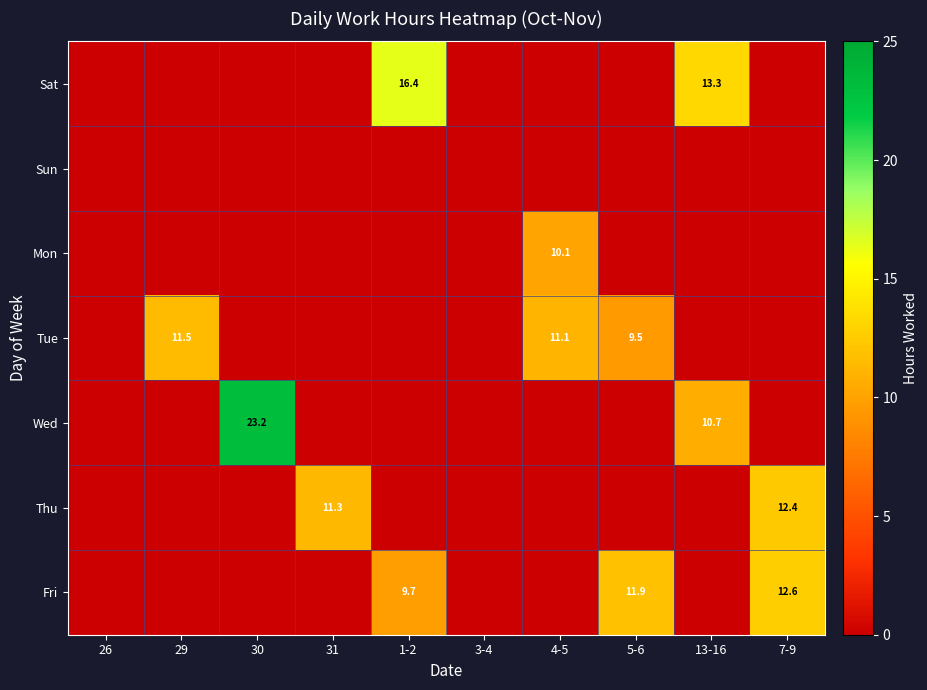

What is the maximum value shown in the chart?

23.2